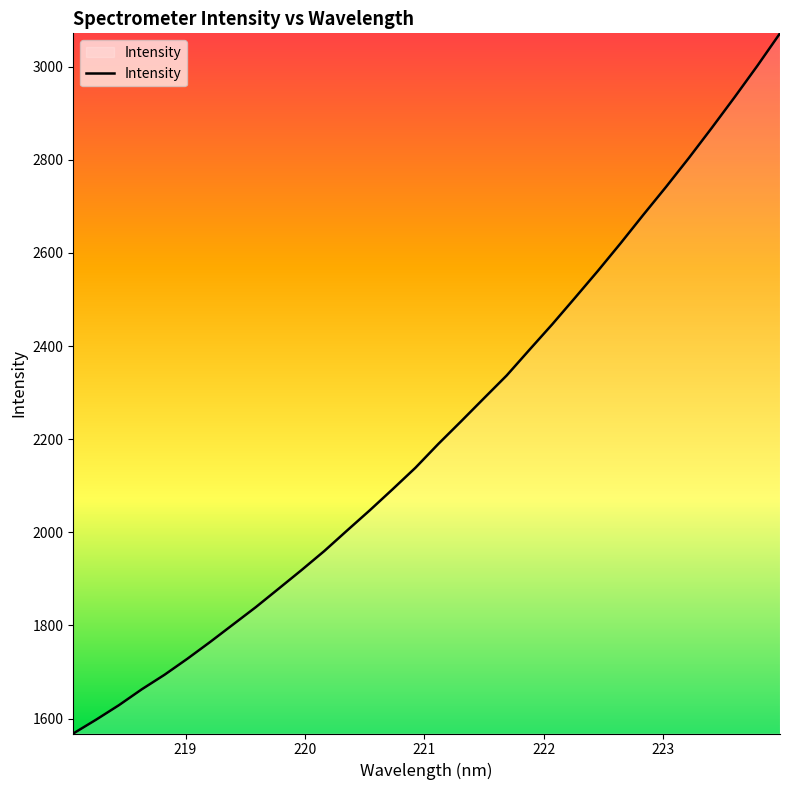

What is the difference between the maximum and minimum values?

1503.9